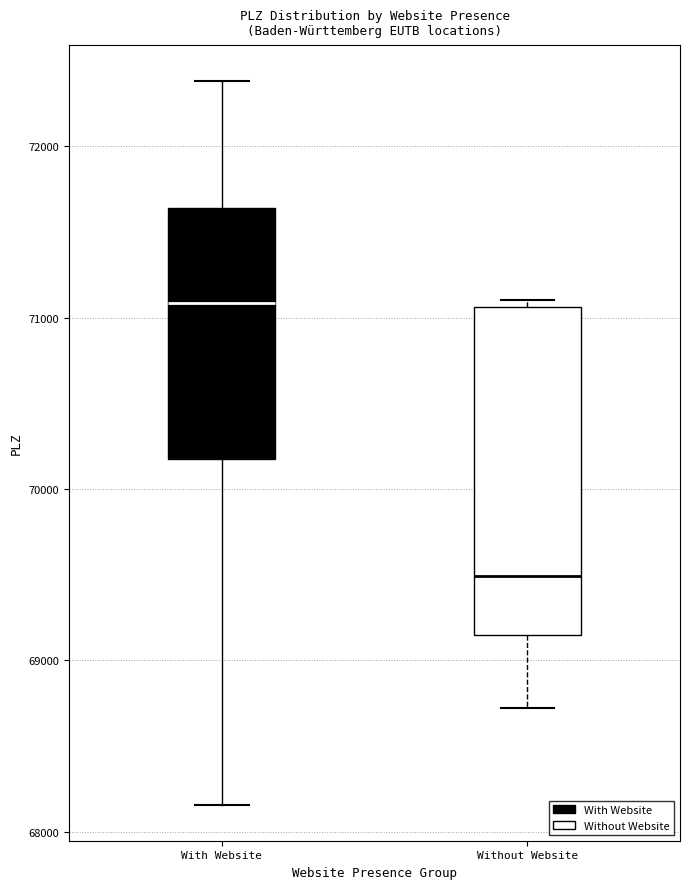

Which box has the lowest median line?

Without Website